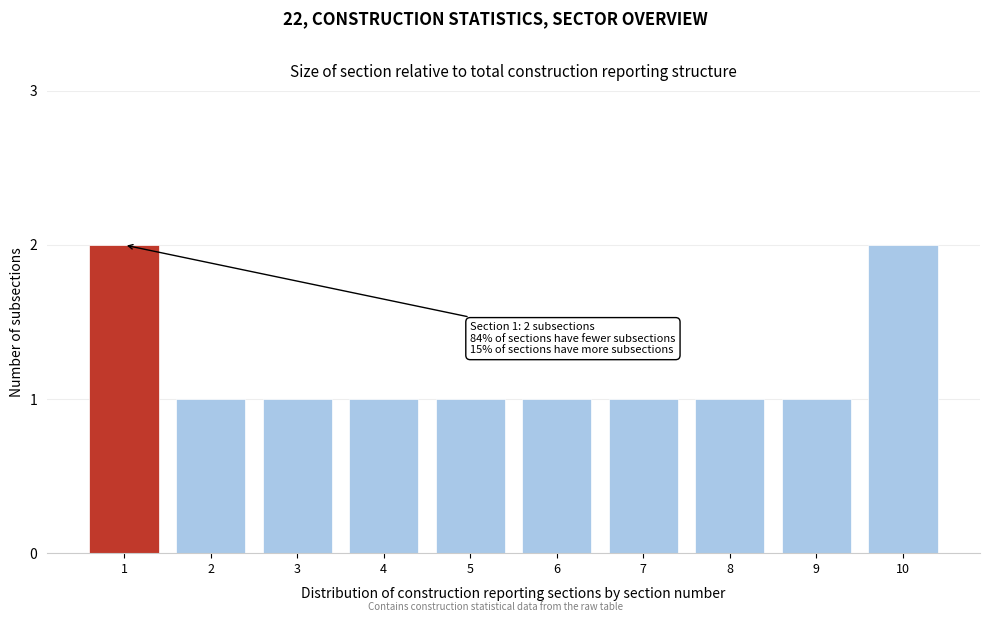

Reading left to right, what are all the values shown in this chart?

2	1	1	1	1	1	1	1	1	2